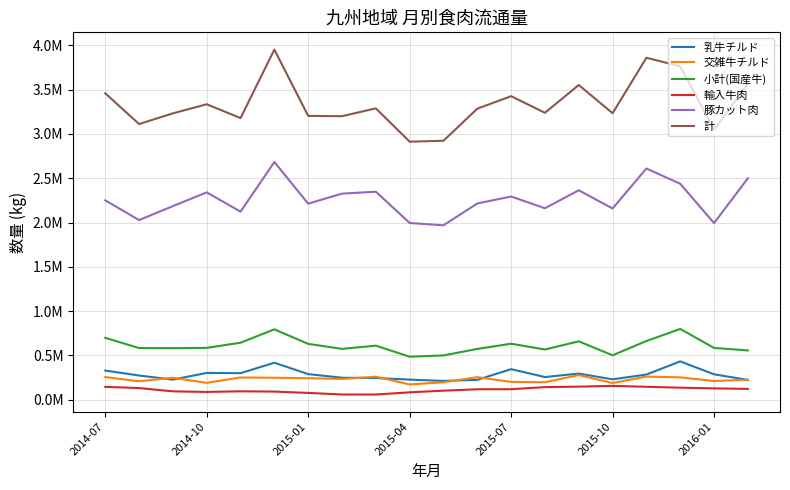

Is this an area chart (filled region under the line)?

No